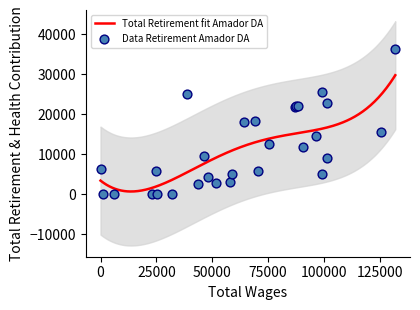

What is the maximum value for Total Retirement fit Amador DA?

29722.4